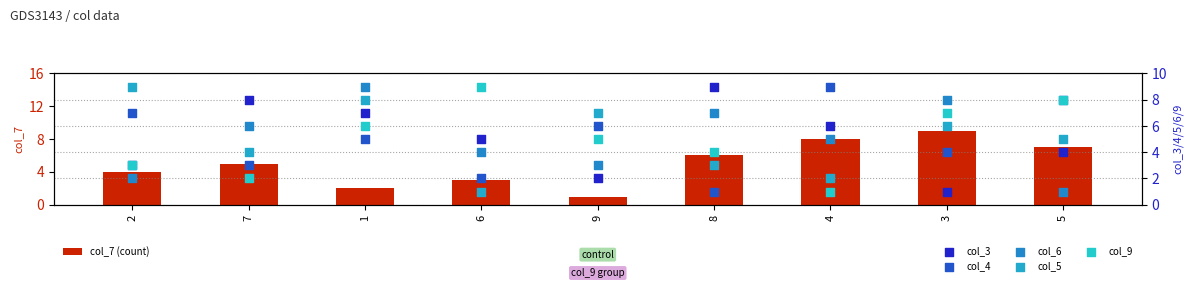

What are all the series names shown in the legend?

col_7 (count), col_3, col_4, col_6, col_5, col_9